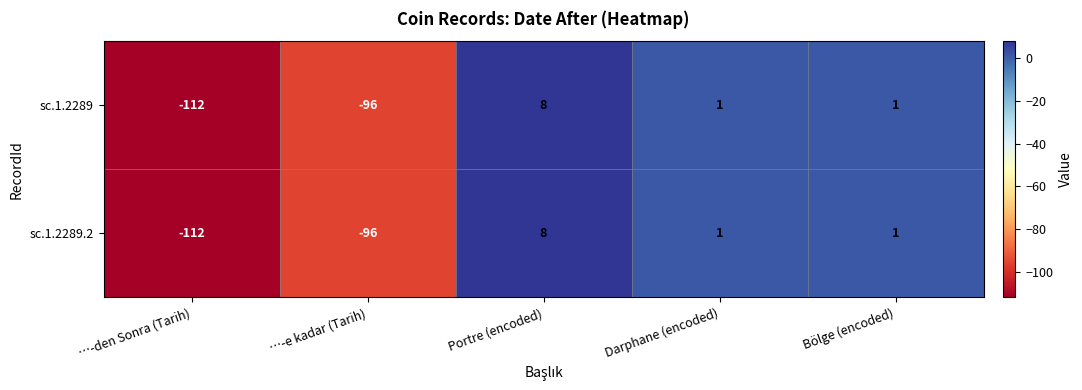

At which label does sc.1.2289 reach its minimum?

…-den Sonra (Tarih)